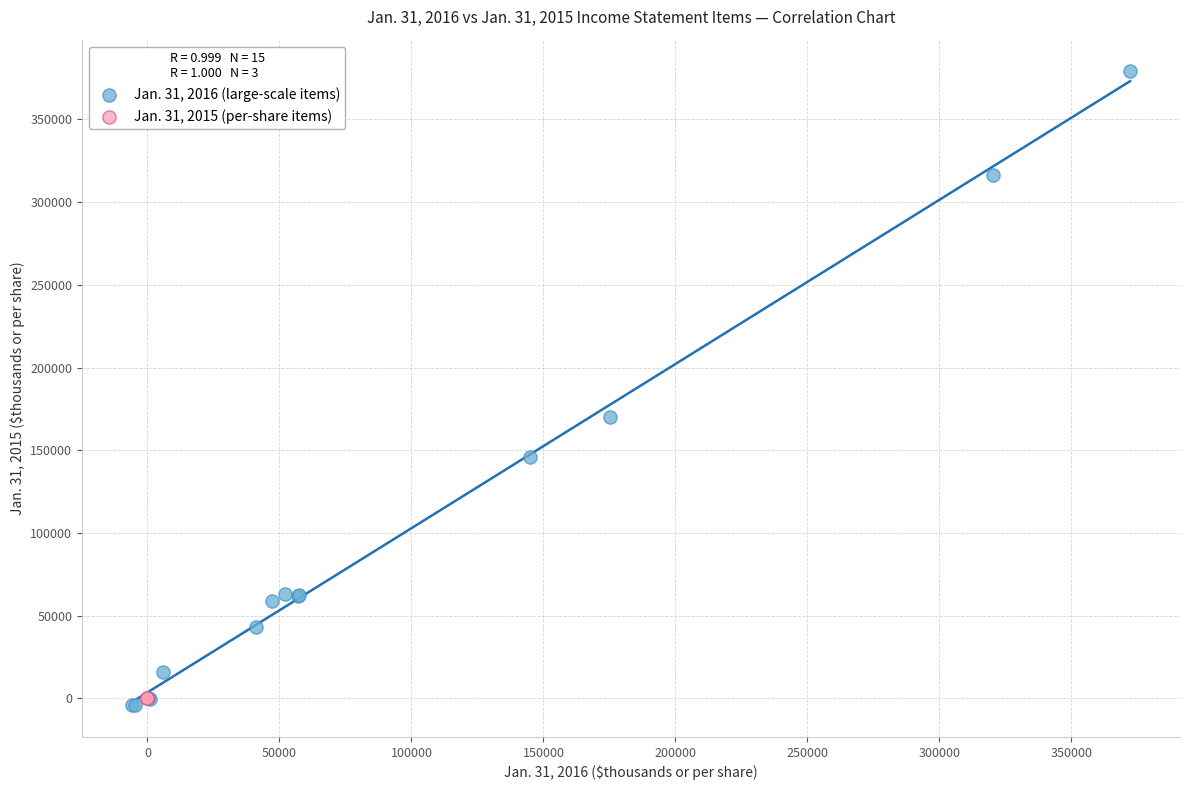

What are all the series names shown in the legend?

Jan. 31, 2016 (large-scale items), Jan. 31, 2015 (per-share items)